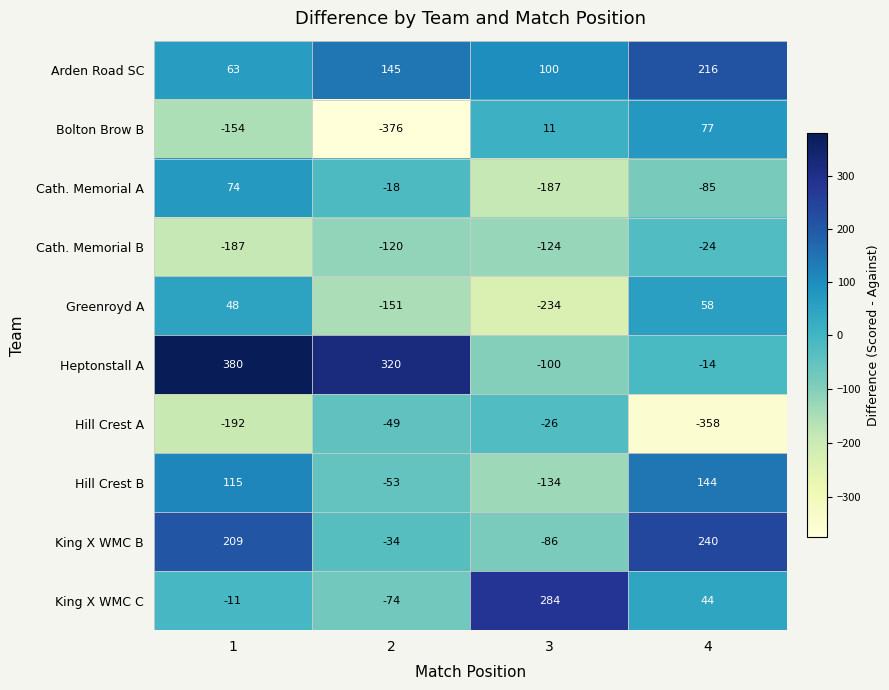

What is the difference between the highest and lowest values at 2?

696